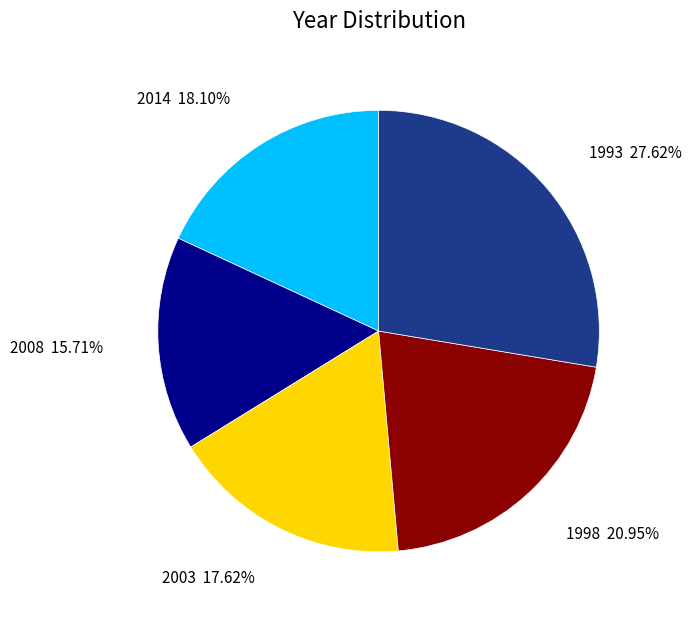

Does 2014 represent more than half of the total?

No